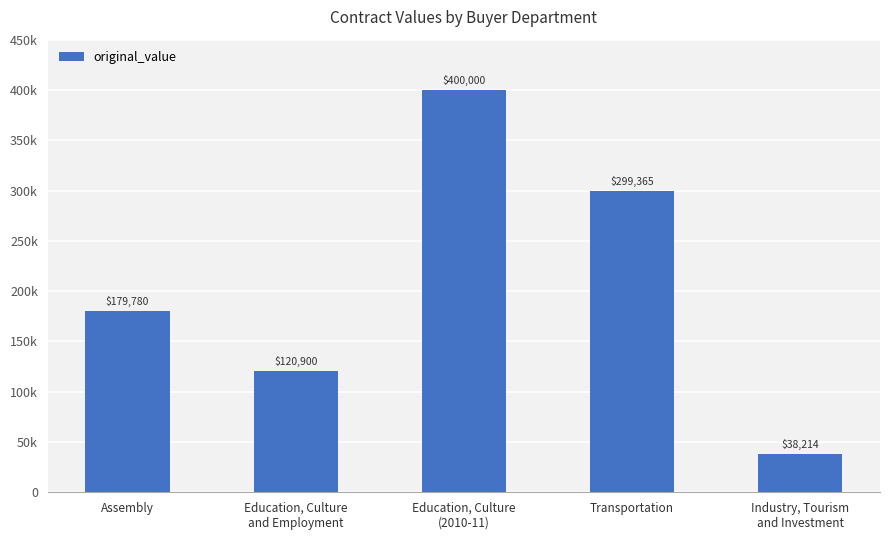

Reading left to right, list all the values displayed in this chart.

Assembly=179780.0	Education, Culture
and Employment=120900.6	Education, Culture
(2010-11)=400000.0	Transportation=299365.0	Industry, Tourism
and Investment=38214.0